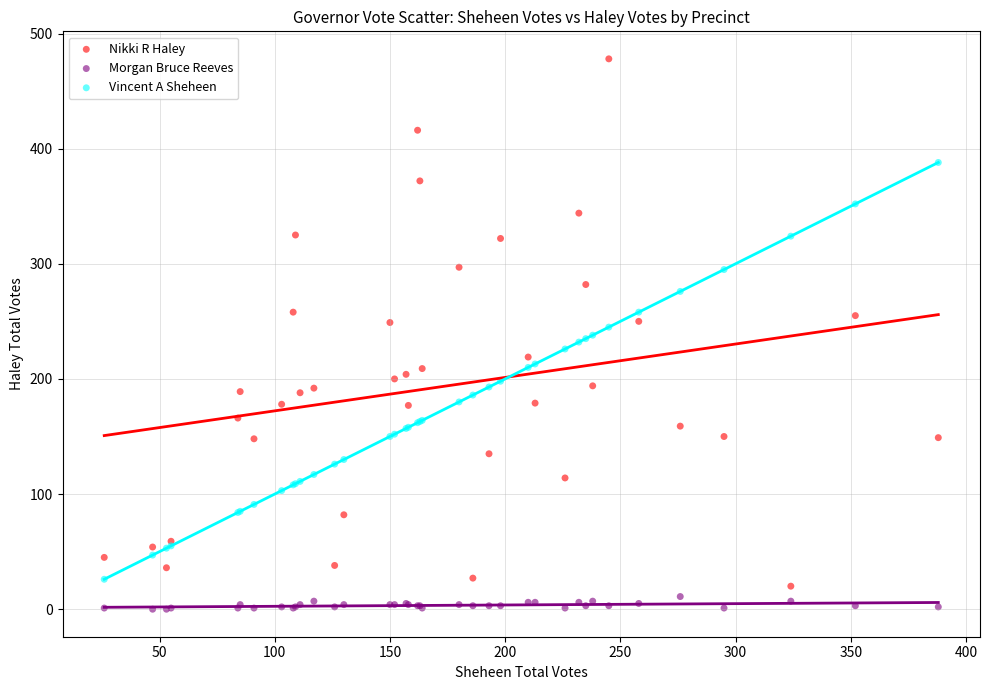

Which series has the largest Y range (max minus min)?

Nikki R Haley